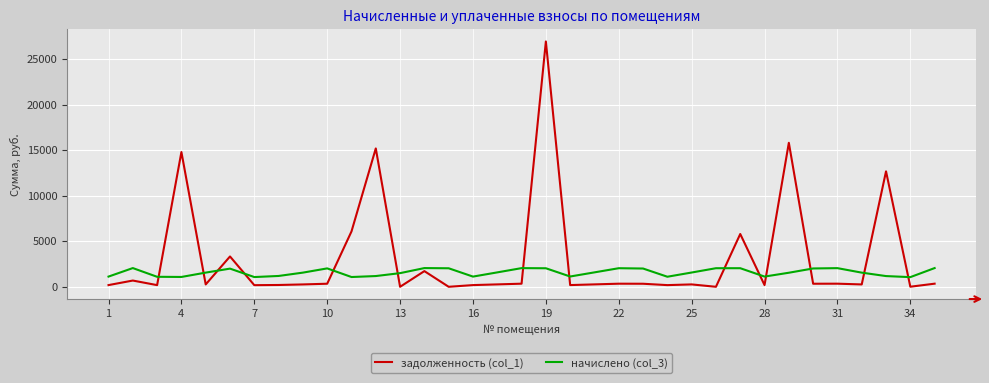

Which series has the largest total across all categories?

задолженность (col_1)